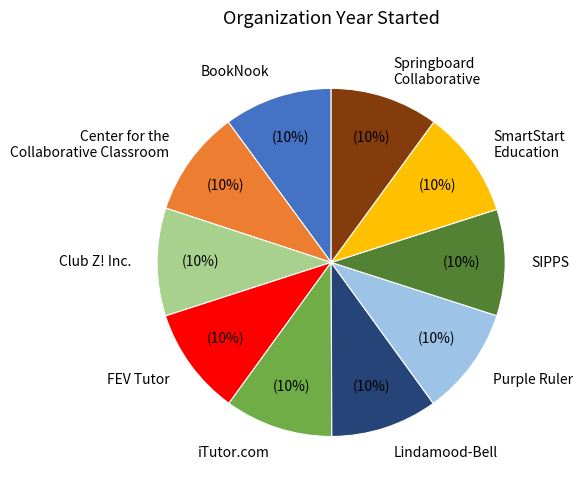

Does Lindamood-Bell account for over 50% of the chart?

No